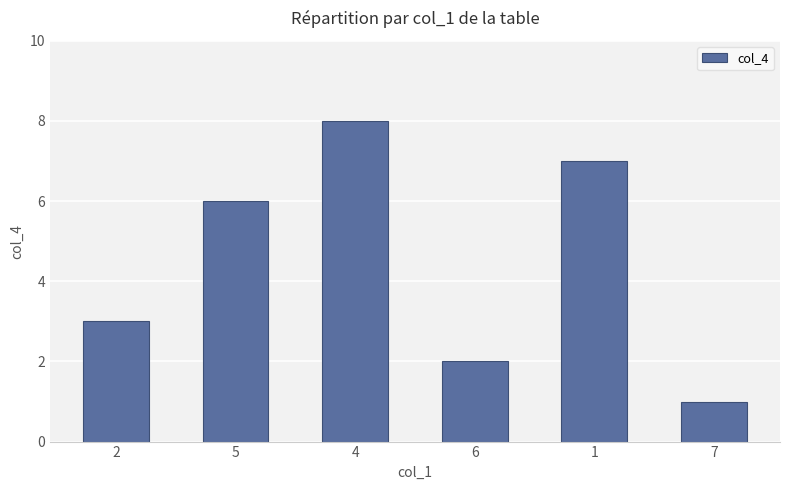

What is the label of the 1st bar from the left?

2